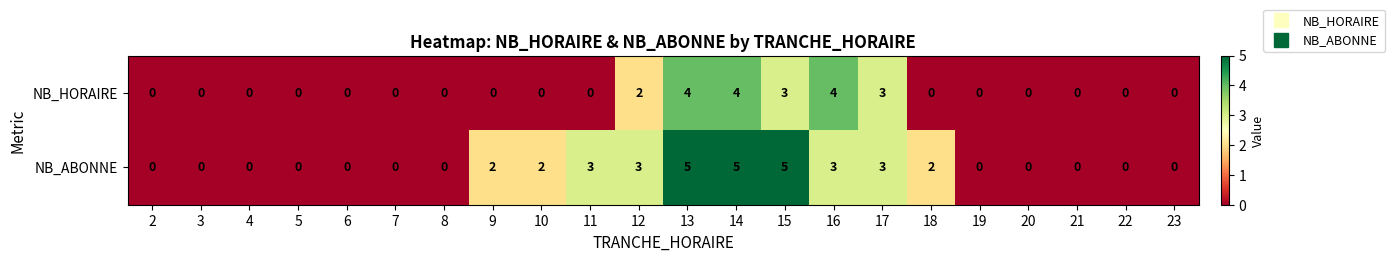

What is the maximum value shown in the chart?

5